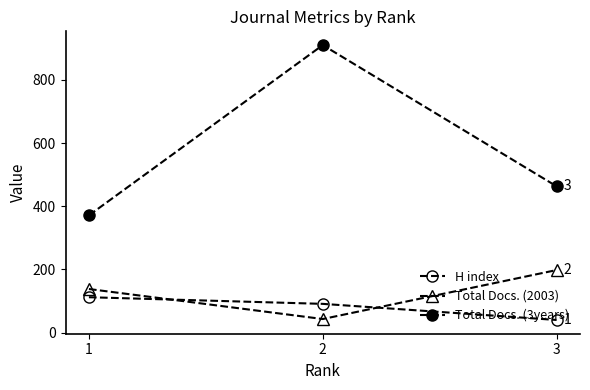

Reading left to right, transcribe all the data shown in this chart.

H index: 112	91	40
Total Docs. (2003): 138	43	198
Total Docs. (3years): 371	910	463